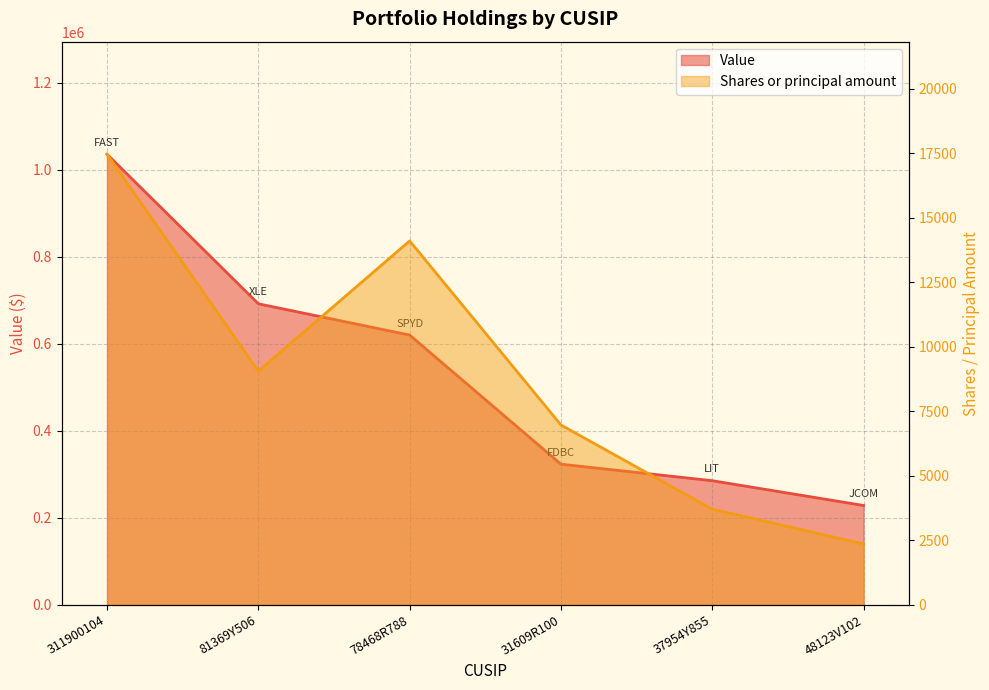

What is the difference between the maximum and minimum values in the Shares or principal amount series?

15110